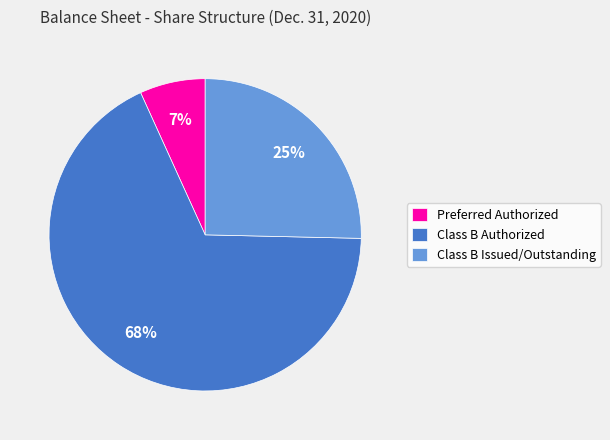

Does any single category account for the majority?

Yes